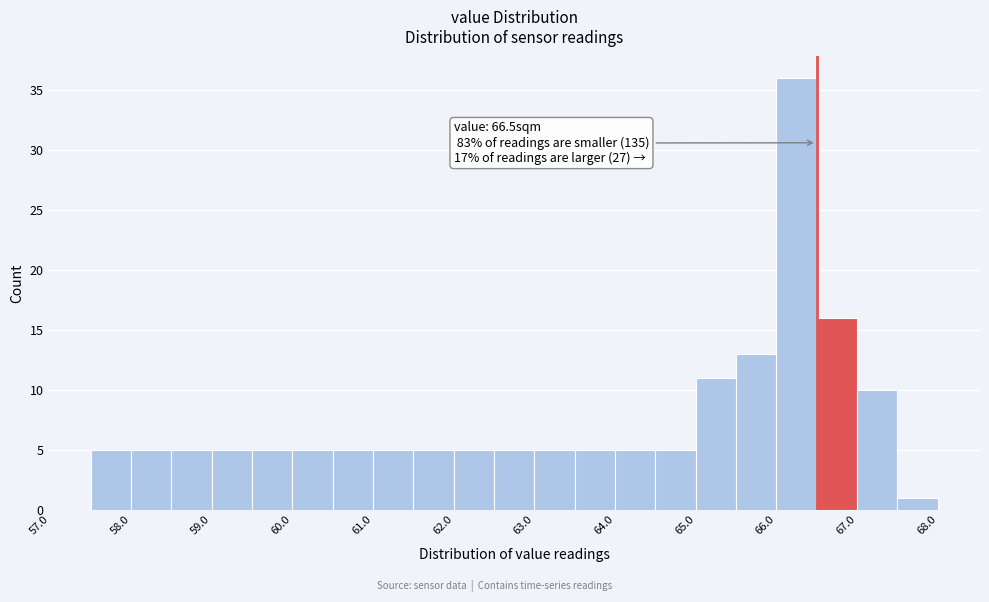

Which range on the x-axis has the tallest bar?

66.0 to 66.5